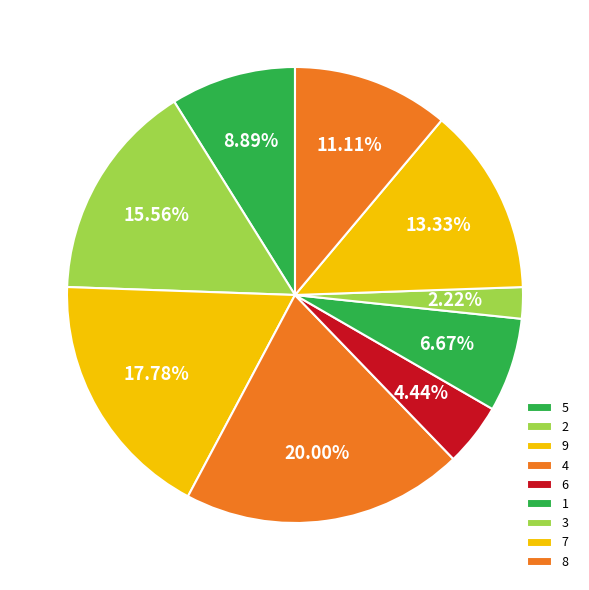

How many slices are in this pie chart?

9